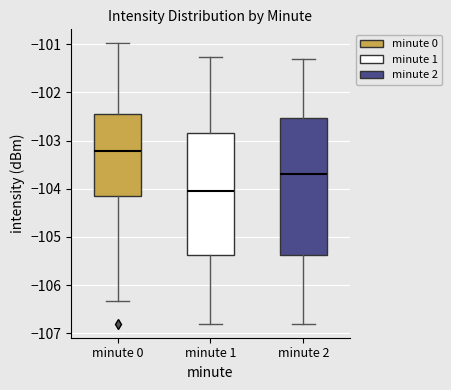

Reading left to right, transcribe this box plot: for each box, give where its median line is, the range the box spans, and where its two whiskers end, as read against the y-axis. The values are not printed on the chart, so give them approximately, as read against the axis.

minute 0: median -103.2, box -104.1 to -102.4, whiskers -106.3 to -101.0
minute 1: median -104.0, box -105.4 to -102.8, whiskers -106.8 to -101.3
minute 2: median -103.7, box -105.4 to -102.5, whiskers -106.8 to -101.3